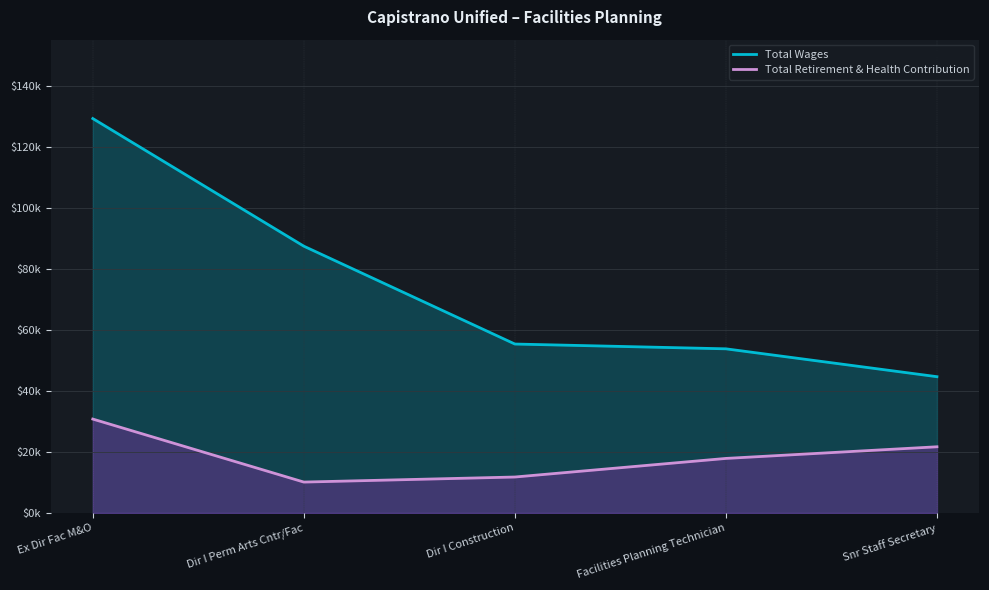

Which label corresponds to the largest value in the chart?

Ex Dir Fac M&O